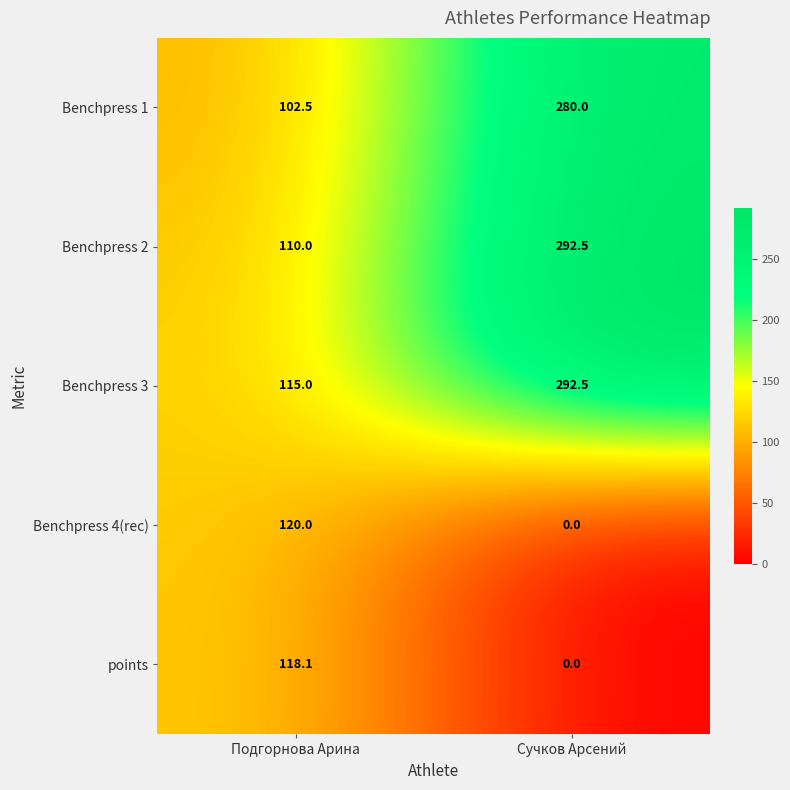

How many data points does each series have?

2